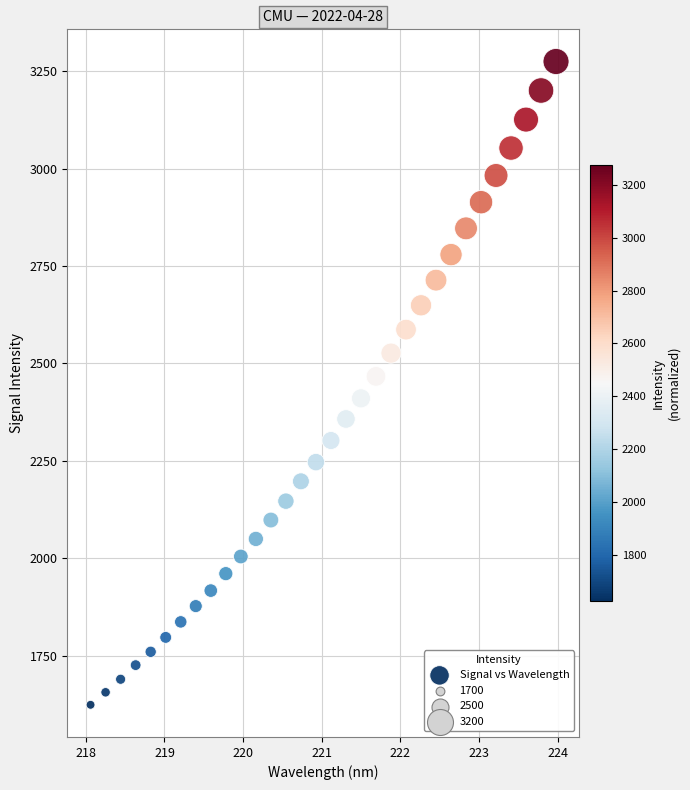

What is the range of X values (max minus min)?

5.9